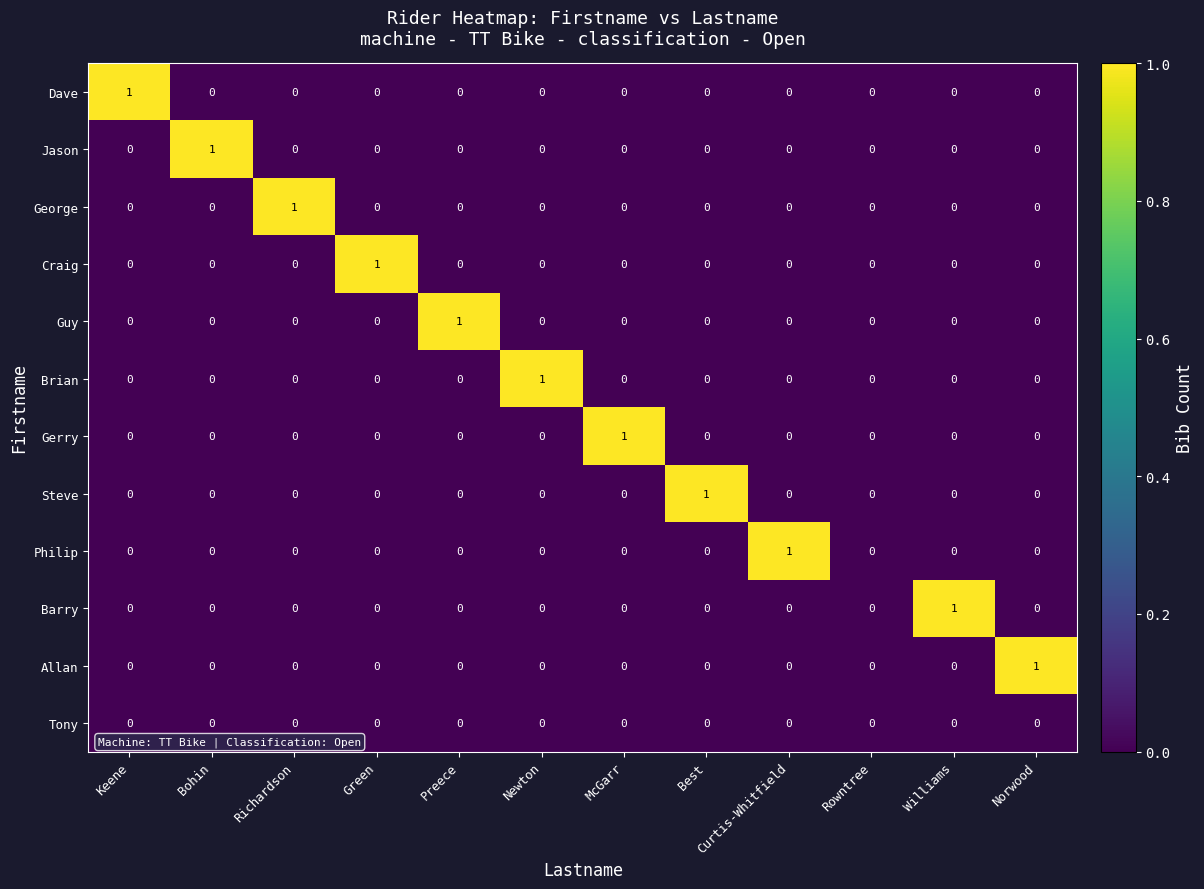

Is the value of Allan at Newton greater than the value of Steve at Best?

No